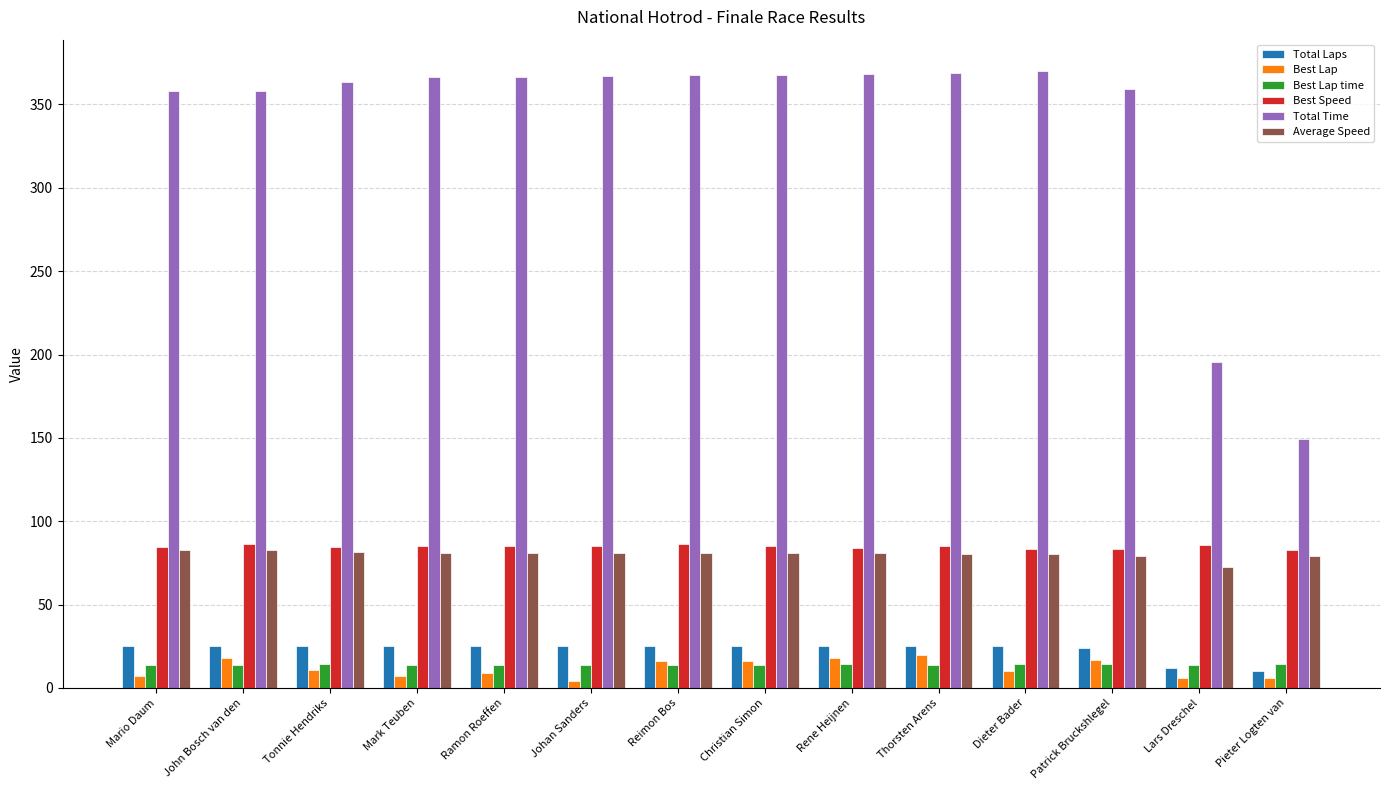

Rank the series at John Bosch van den from lowest to highest value.

Best Lap time, Best Lap, Total Laps, Average Speed, Best Speed, Total Time